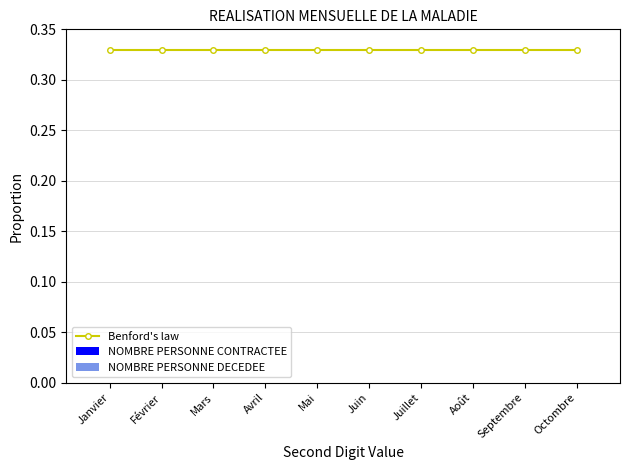

What is the minimum value for Benford's law?

0.3